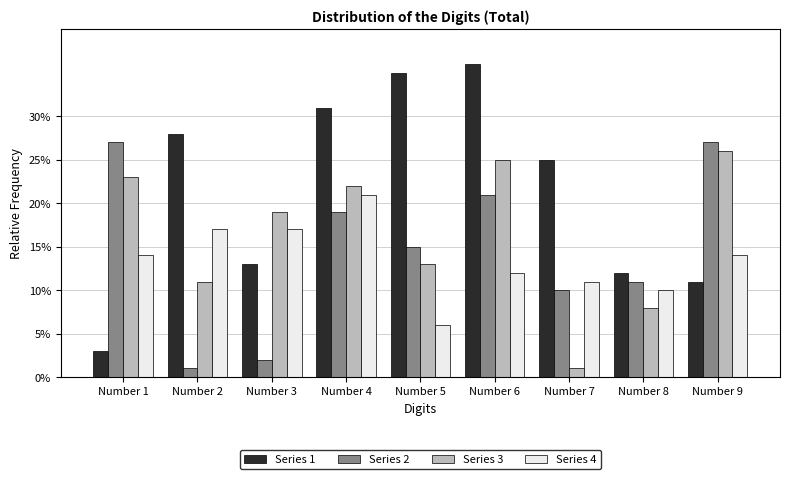

What is the spread (max minus min) of values at Number 9?

16